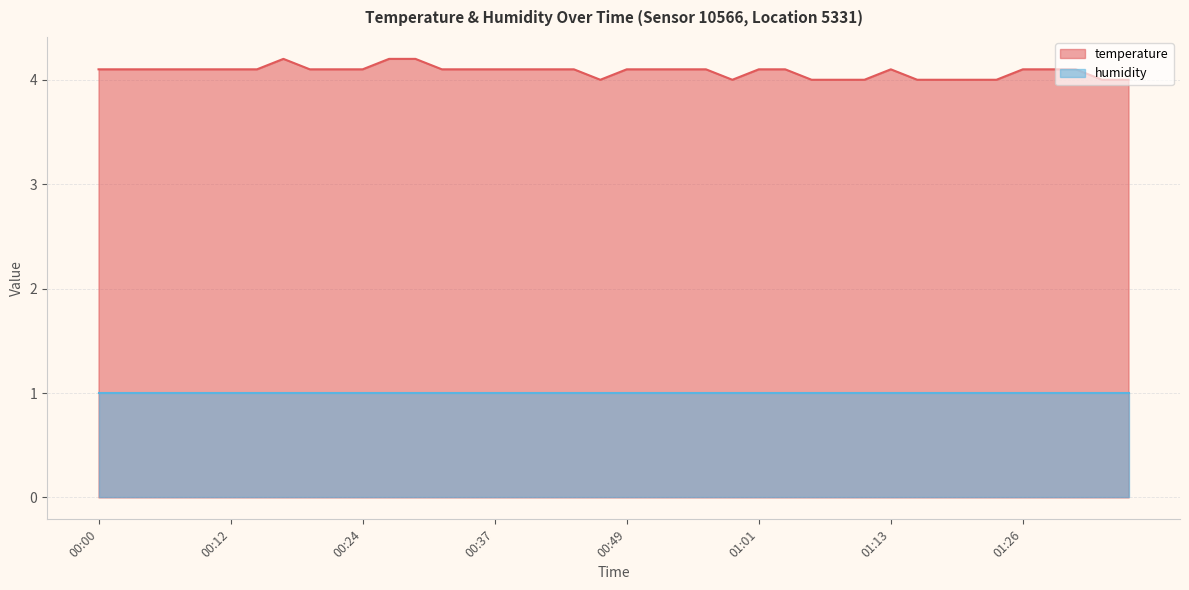

How many distinct data groups are displayed?

2